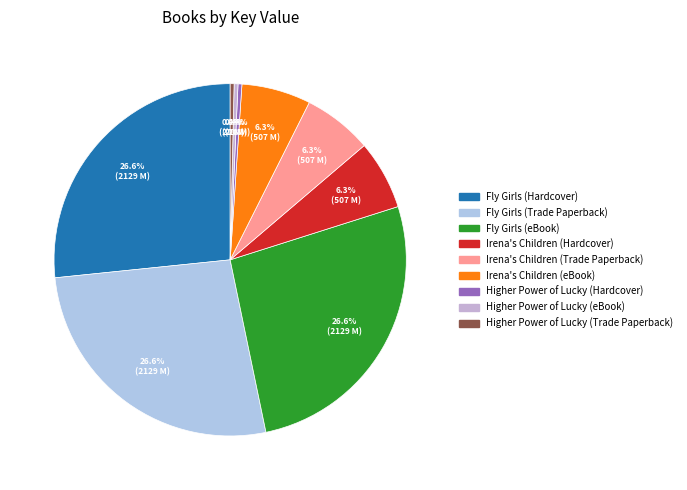

Is the sum of Fly Girls (Hardcover) and Higher Power of Lucky (Hardcover) greater than half?

No